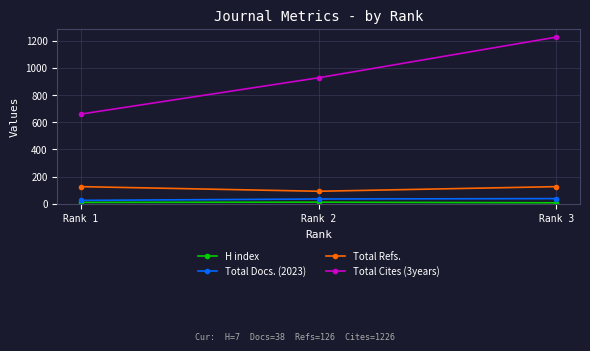

Which series changed the most between Rank 2 and Rank 3?

Total Cites (3years)